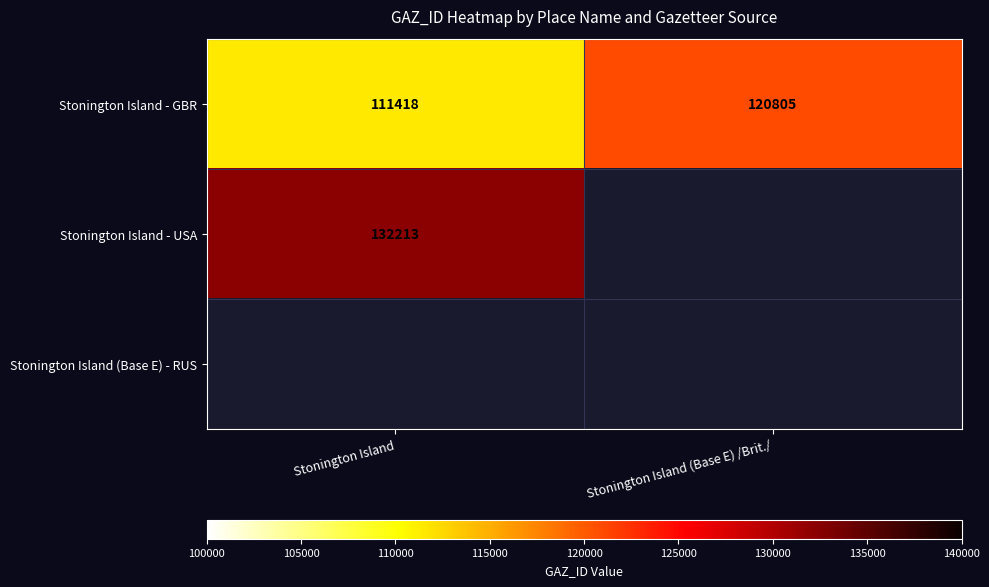

What is the difference between the maximum and minimum values in the Stonington Island - GBR series?

9387